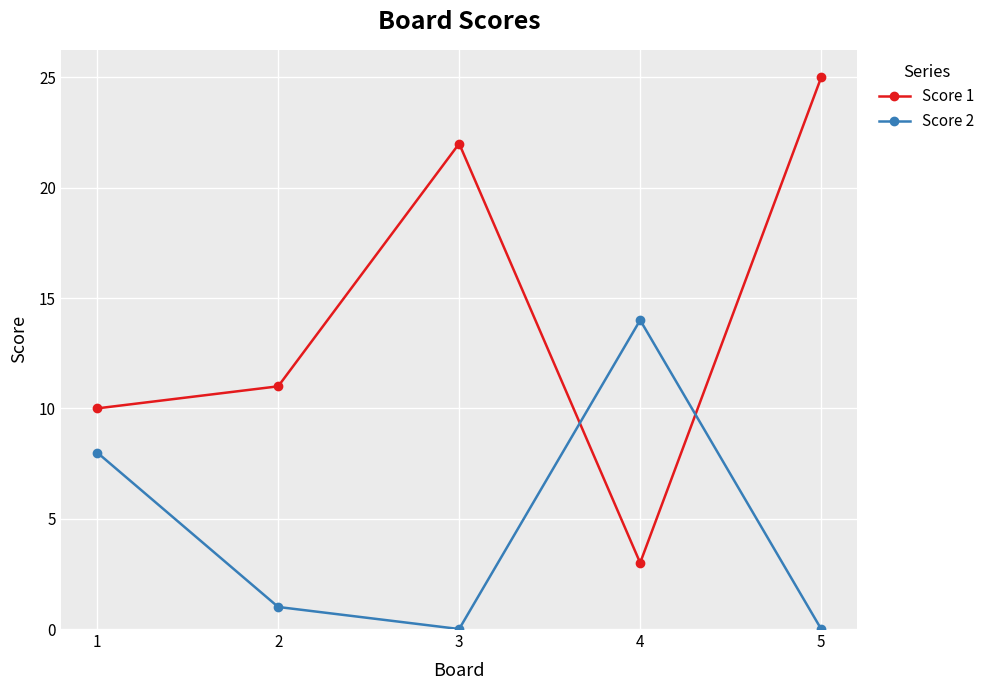

What is the difference between the second highest and second lowest values in the Score 2 series?

8